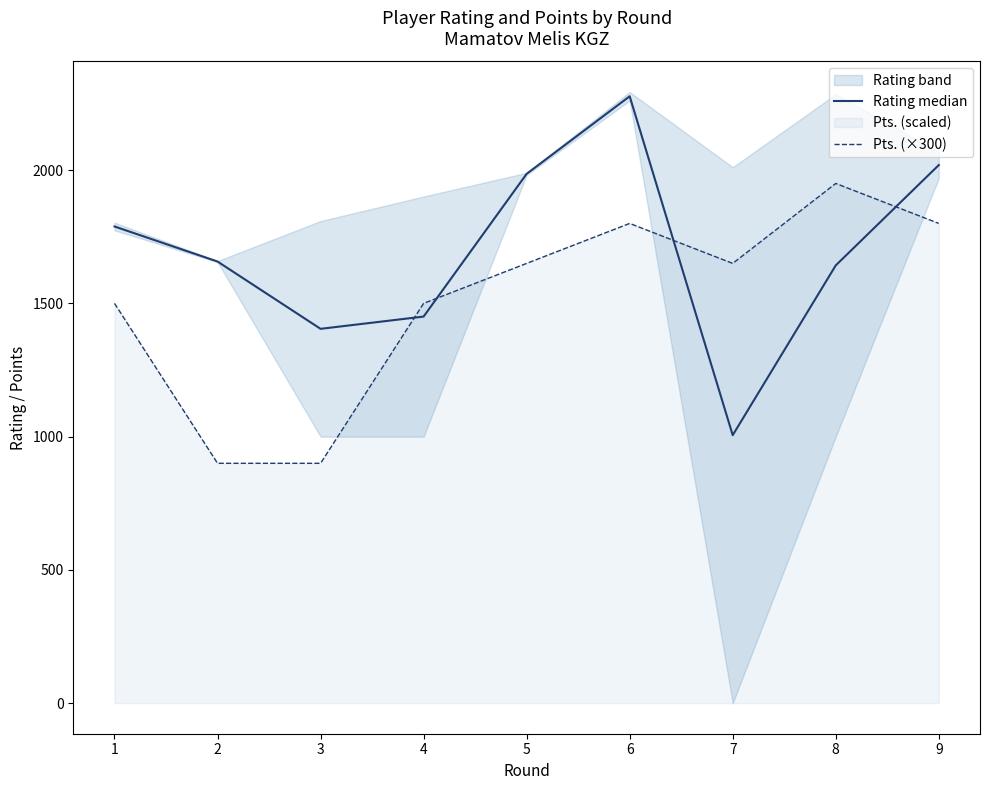

Which series has the largest range (max minus min)?

Rating median